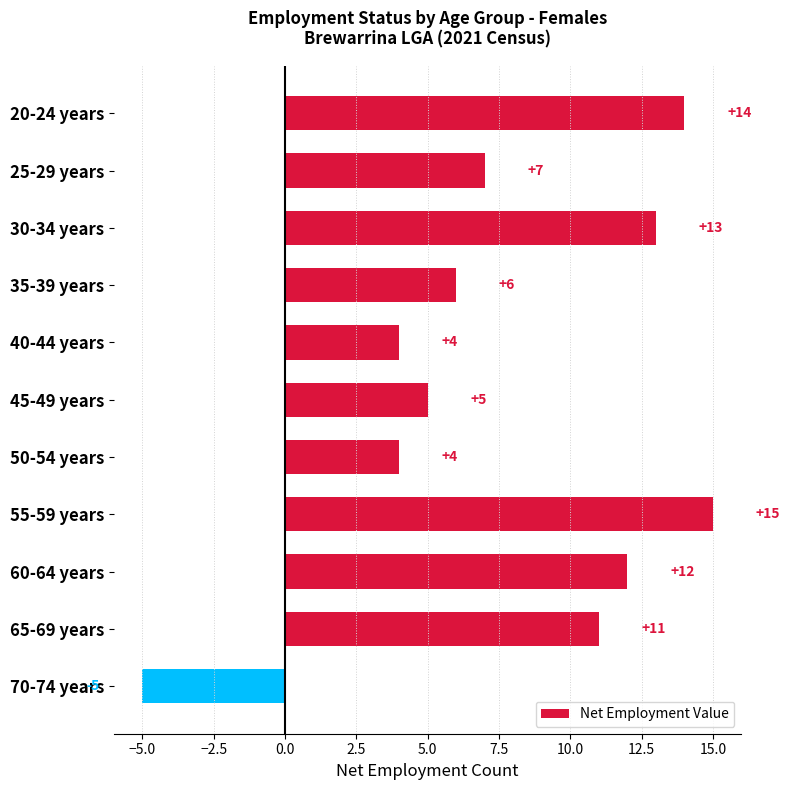

What is the average value?

8